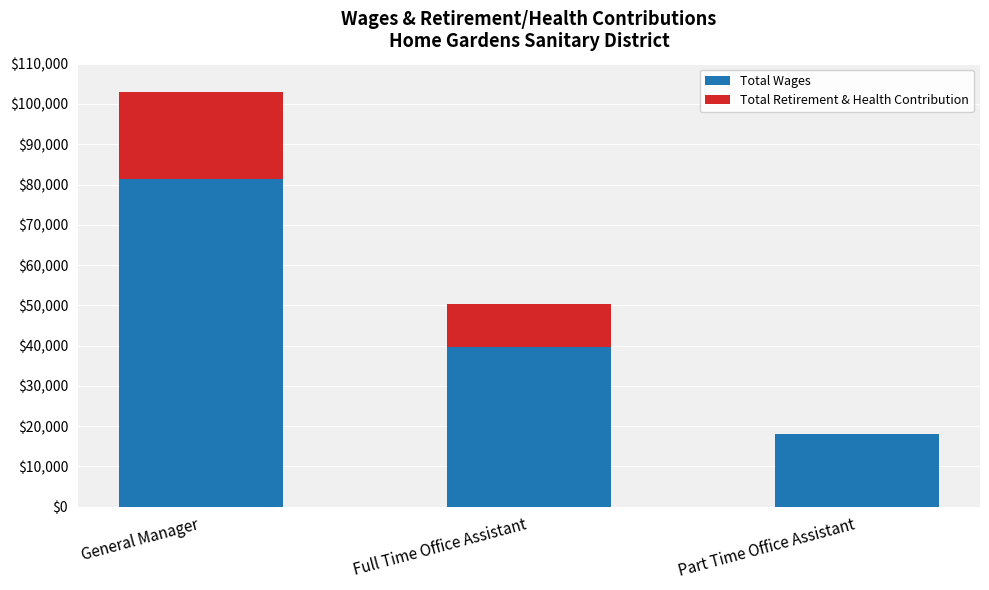

Are the bars grouped side by side (vs. stacked)?

No